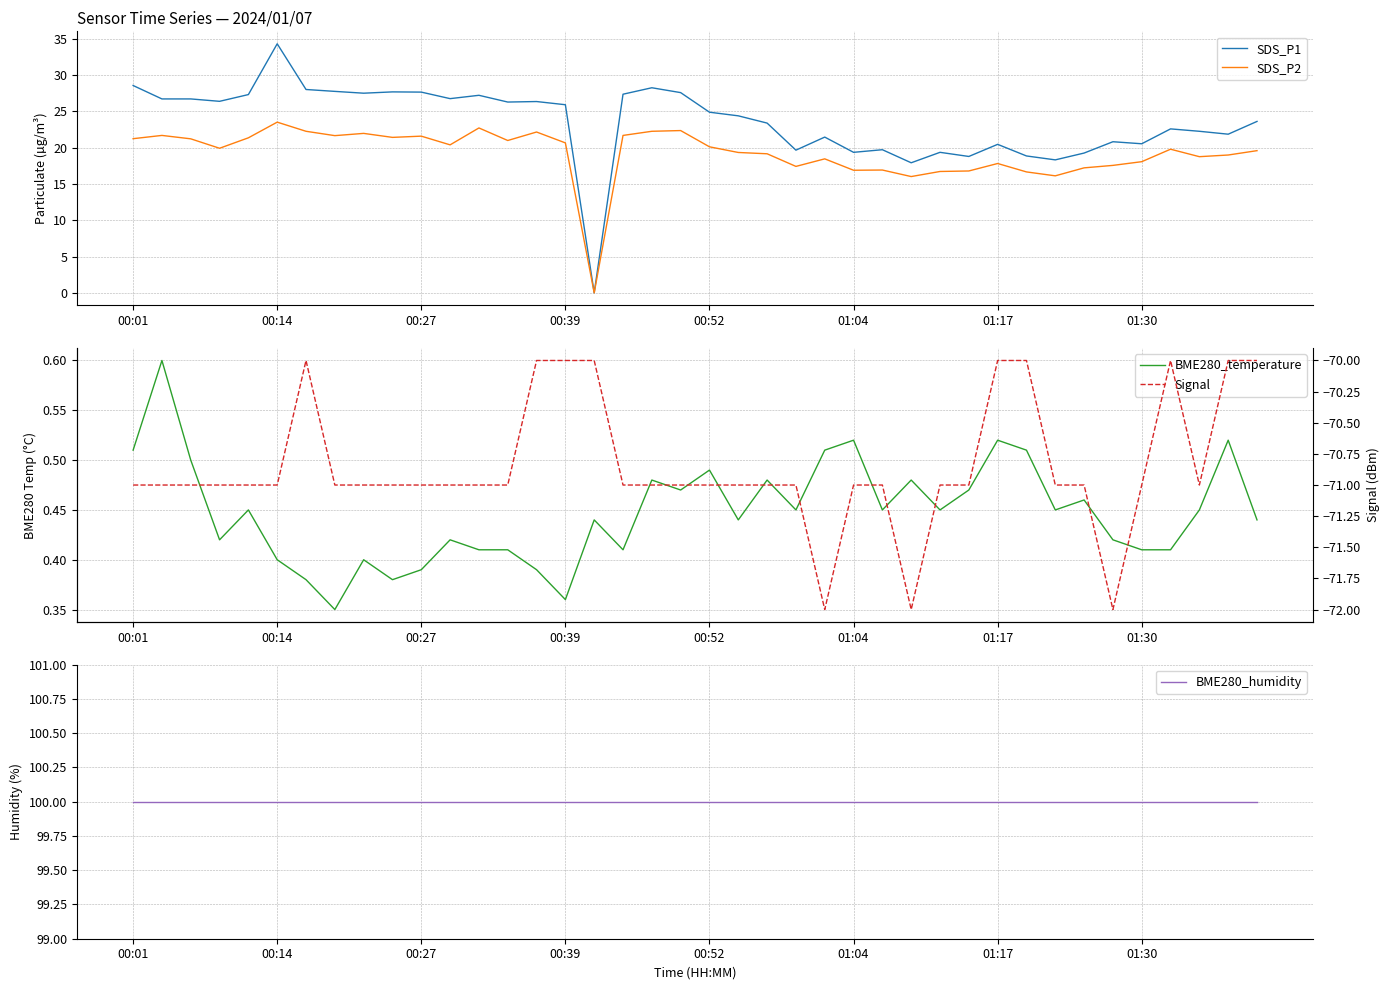

Which series has the widest spread of values?

SDS_P1